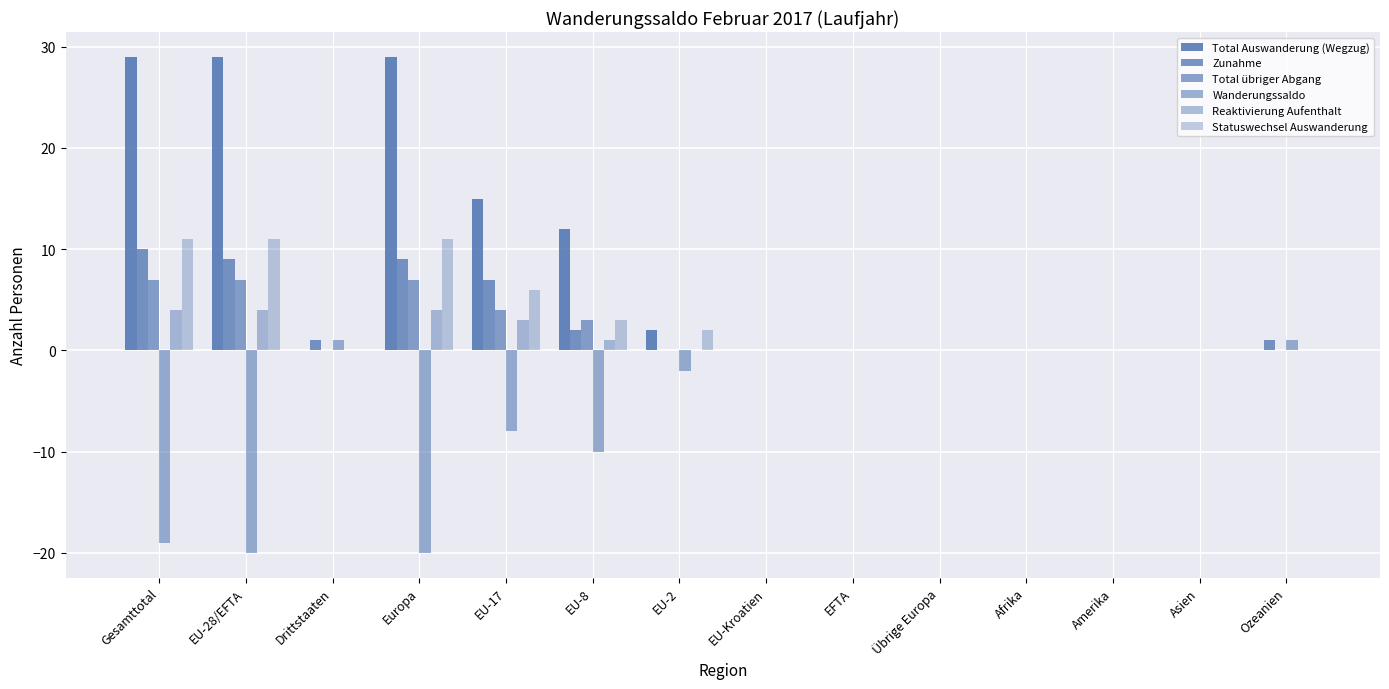

How many distinct data groups are displayed?

6